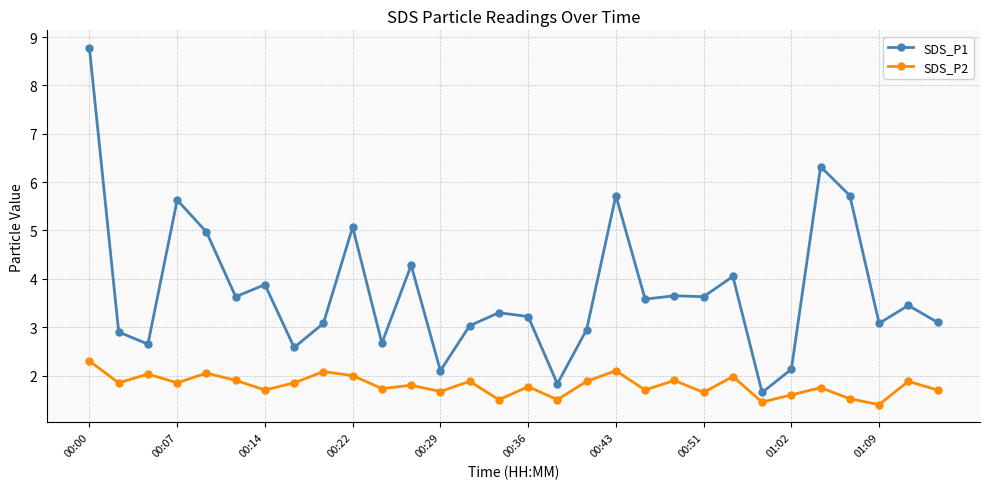

Which series has the largest range (max minus min)?

SDS_P1